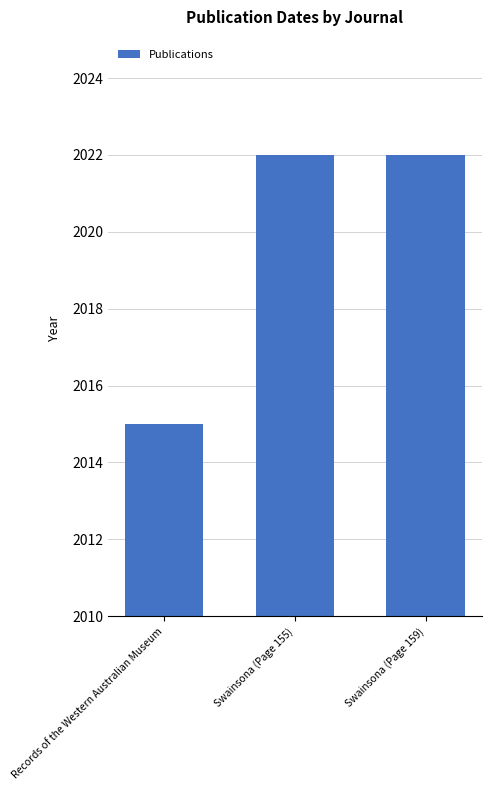

Where is the data nearest to the value 2018?

Records of the Western Australian Museum